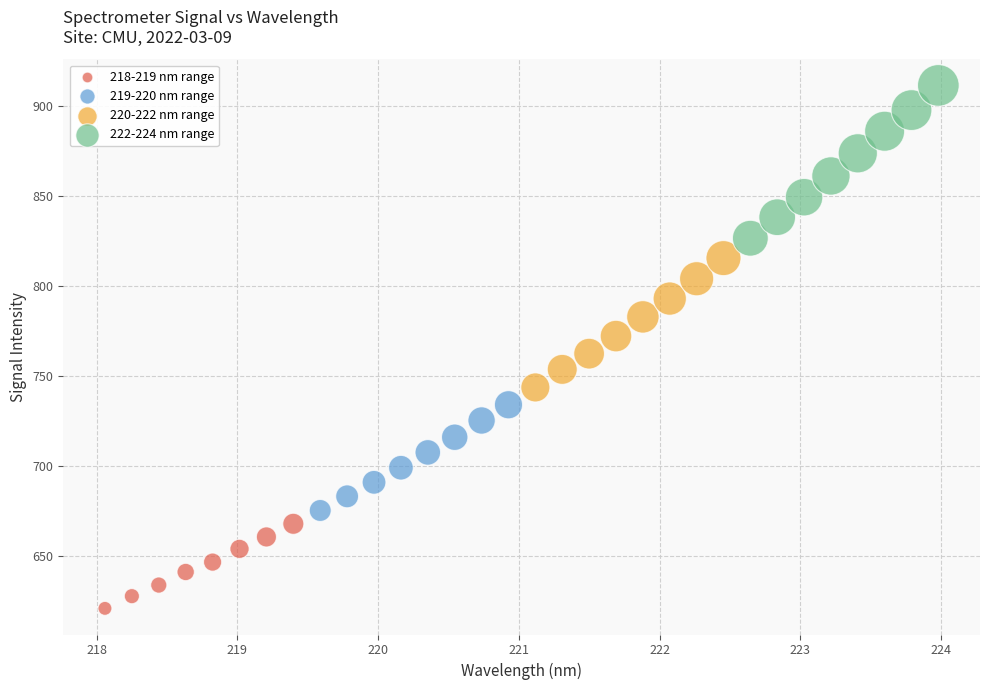

Which series has the largest Y range (max minus min)?

222-224 nm range